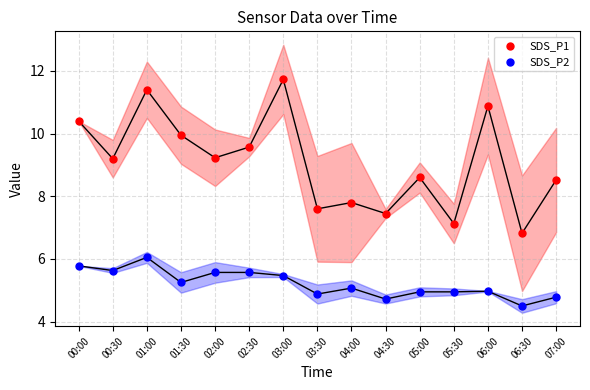

Across all data points, what is the range of Y values (max minus min)?

7.2